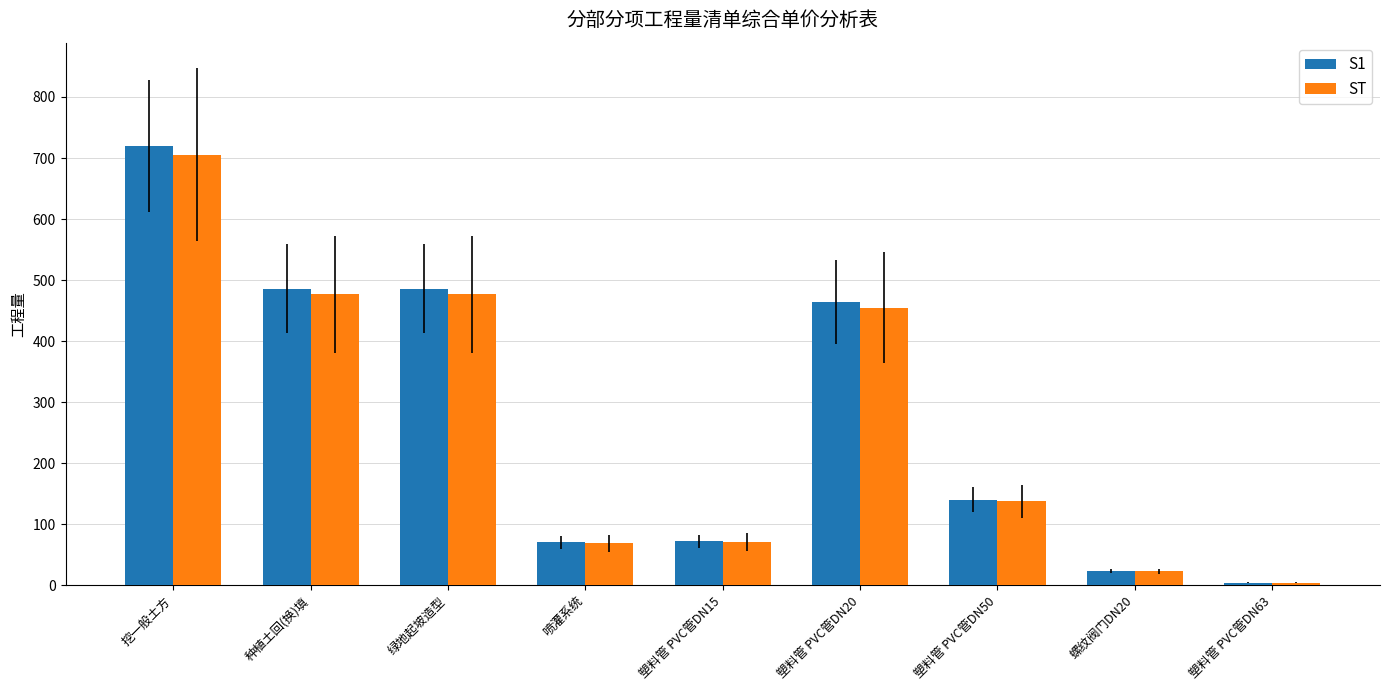

Count the number of categories in the chart.

9